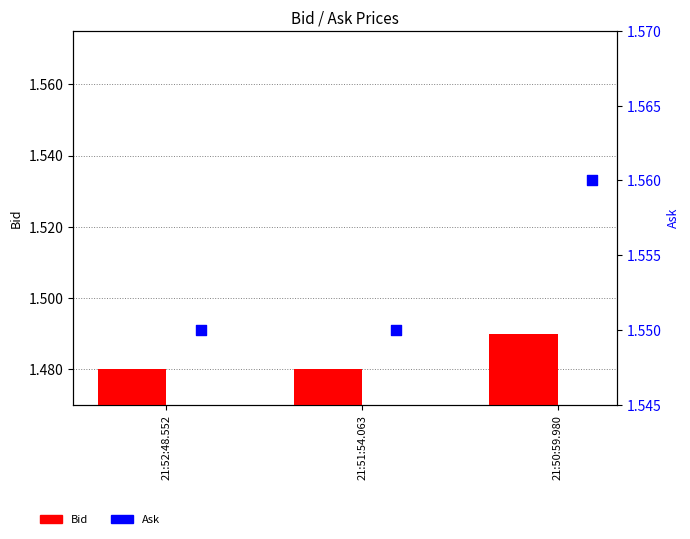

What is the total value across all series at 21:51:54.063?

3.0